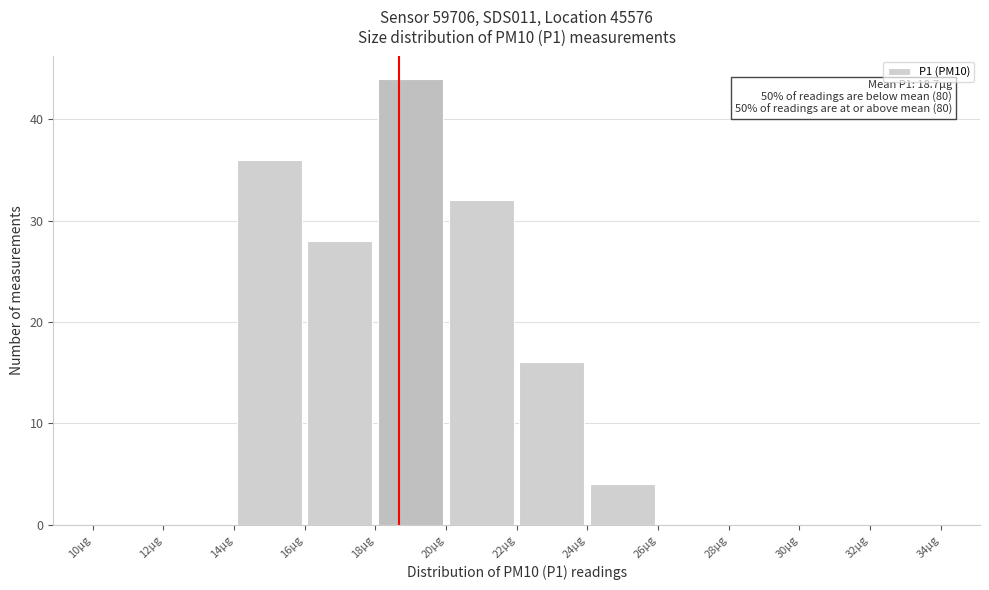

Which range on the x-axis has the tallest bar?

18 to 20